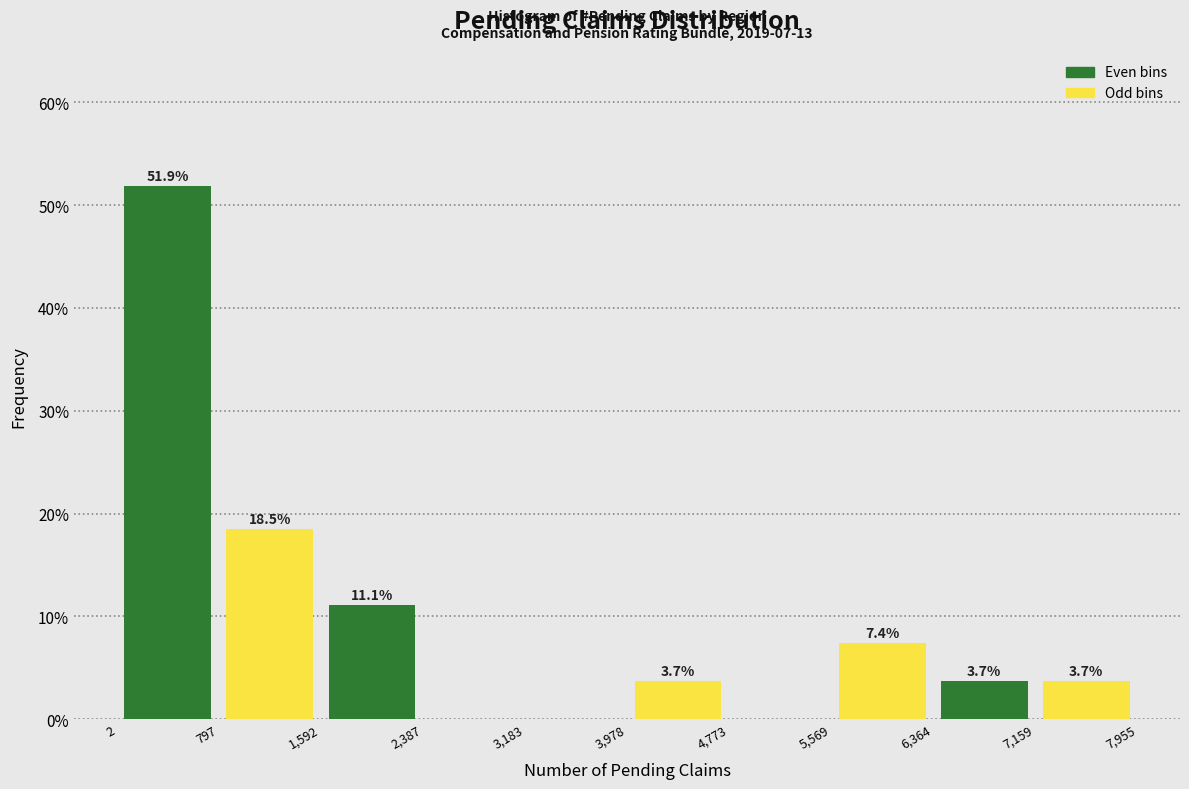

Which range on the x-axis has the tallest bar?

2 to 797